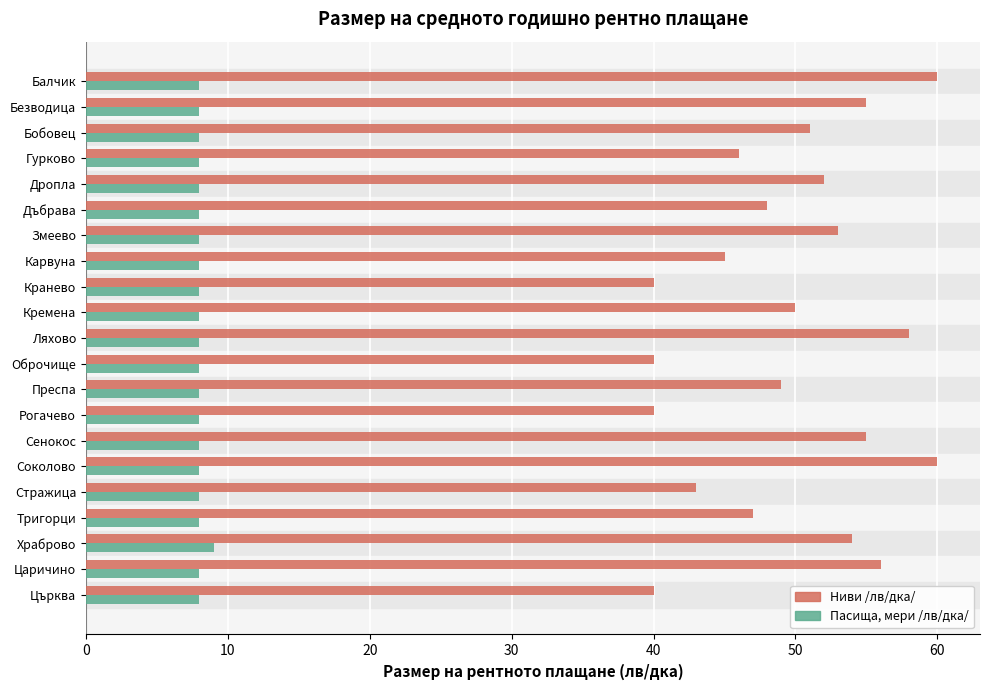

What is the difference between the Ниви /лв/дка/ values at Рогачево and Карвуна?

5